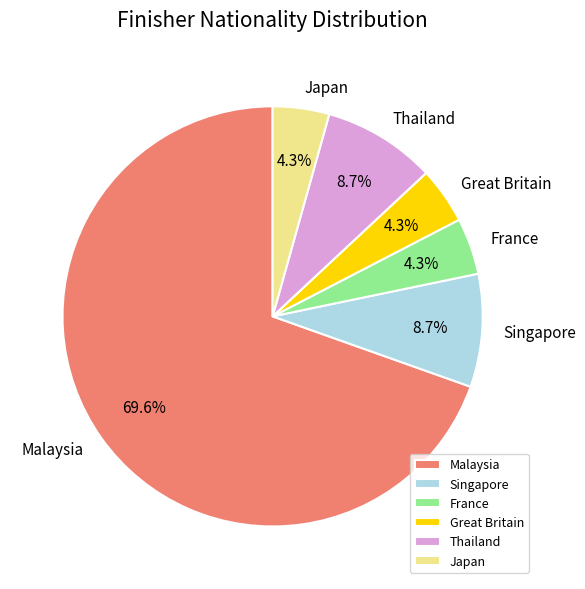

To the nearest percent, what is the average slice percentage?

17%